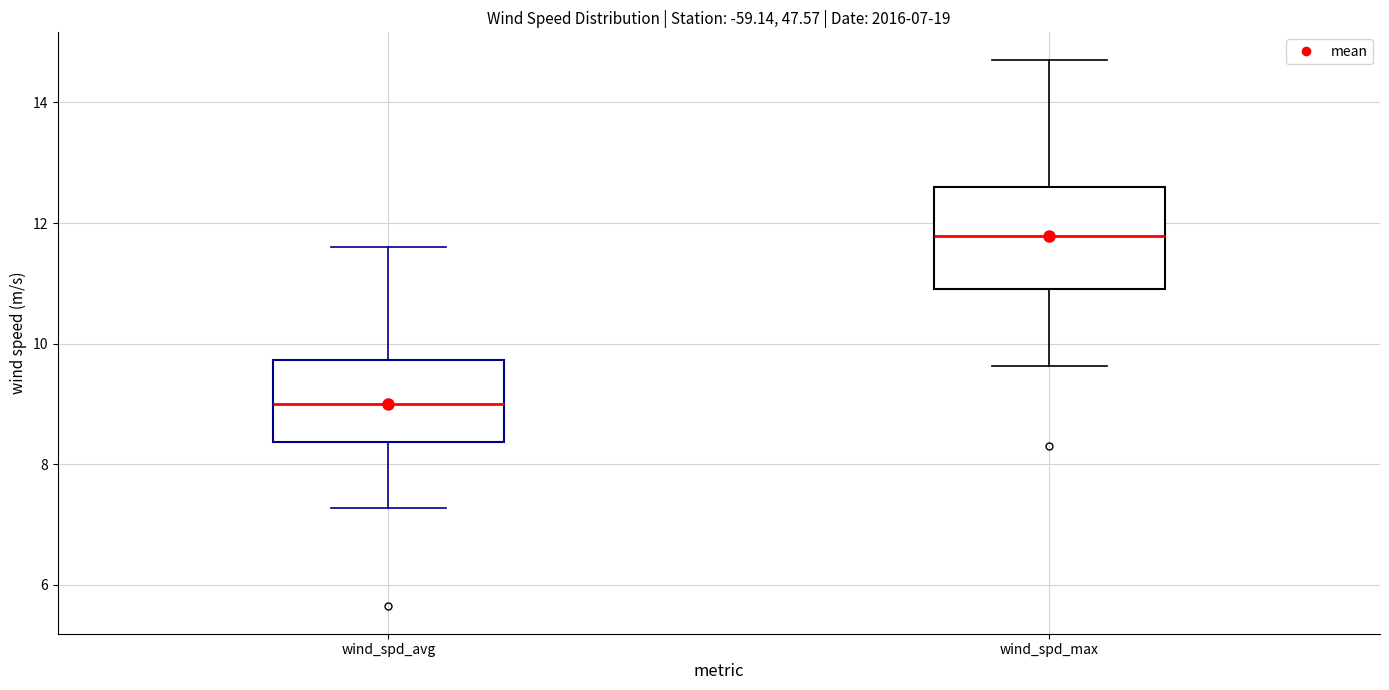

Which box has the lowest median line?

wind_spd_avg